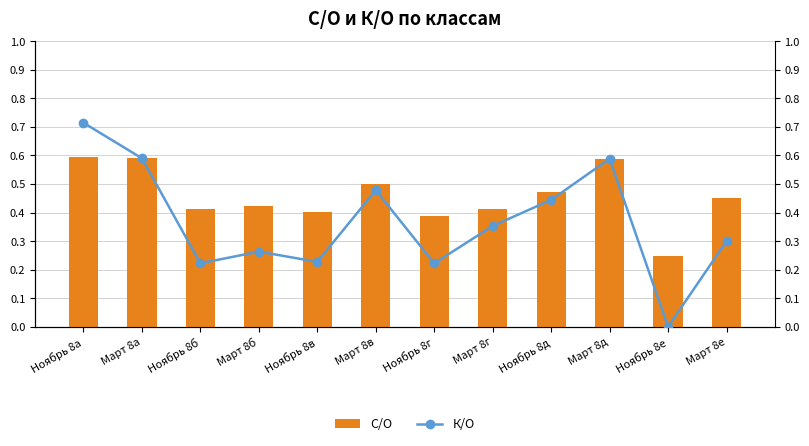

What is the greatest value displayed?

0.7